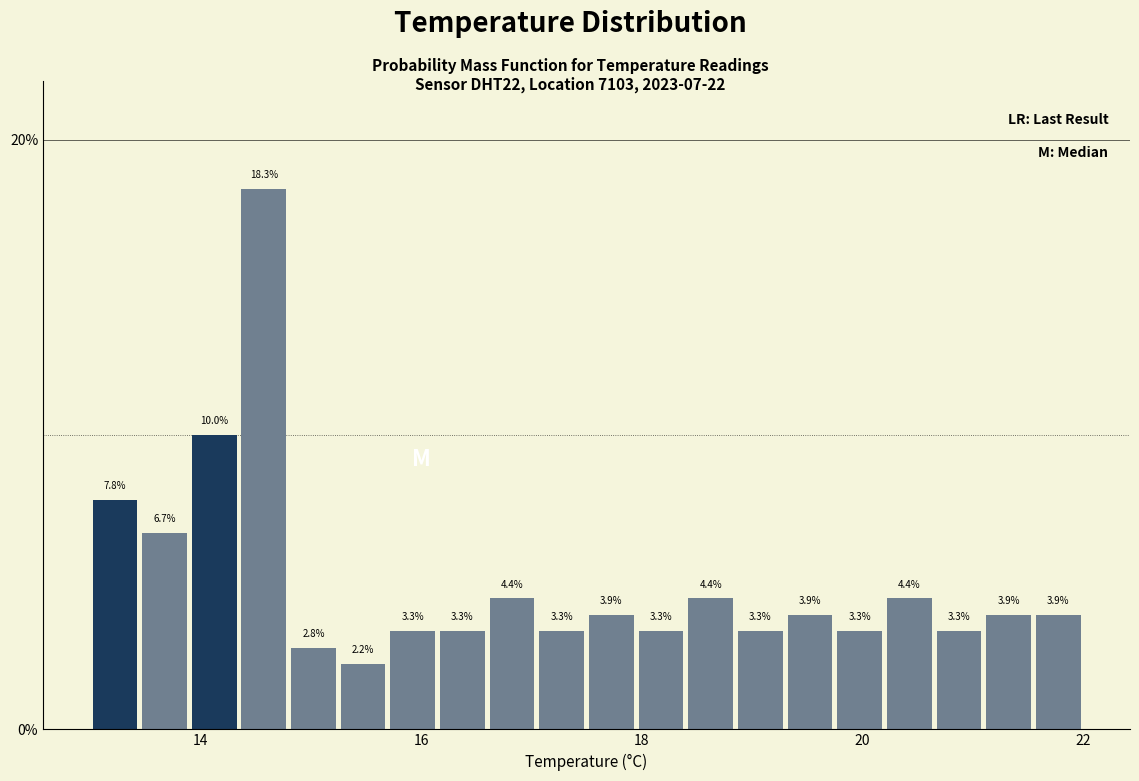

Around what value on the x-axis is the tallest bar? Give the approximate position of its centre, as read against the axis.

14.6